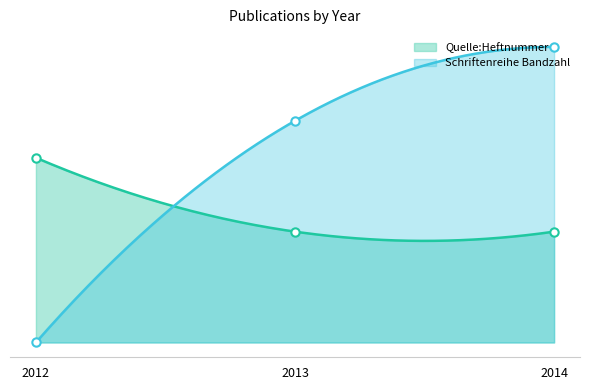

Where does the Schriftenreihe Bandzahl series first go above 3?

2014